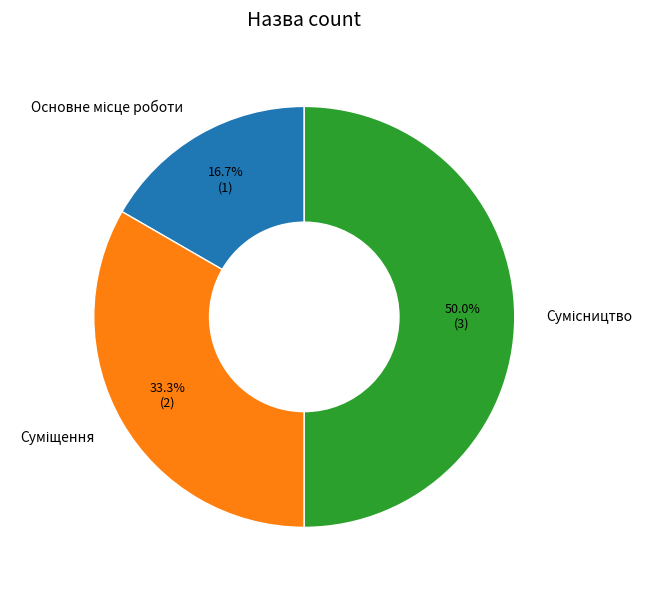

How many segments does this pie chart have?

3